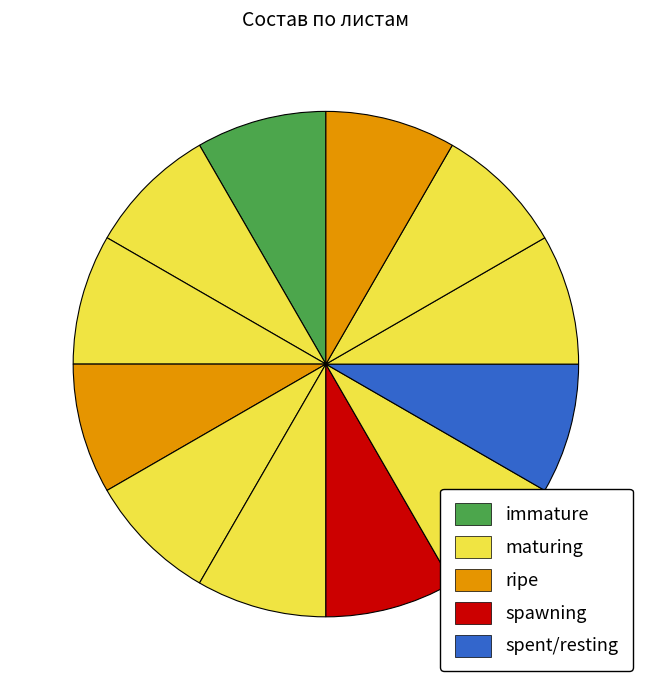

Count the number of slices in the pie.

12